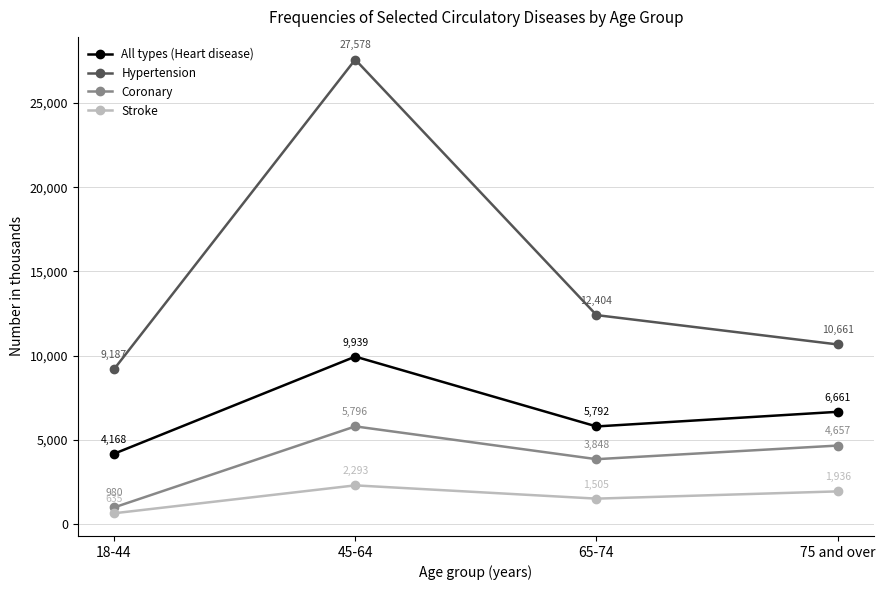

What is the label of the 4th point from the right?

18-44